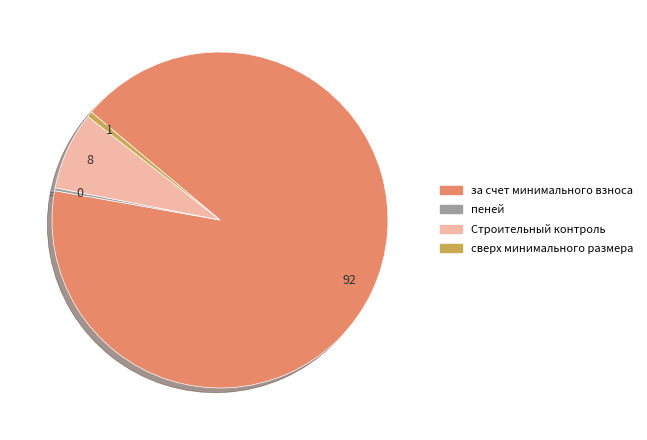

Which category has the biggest portion of the pie?

за счет минимального взноса